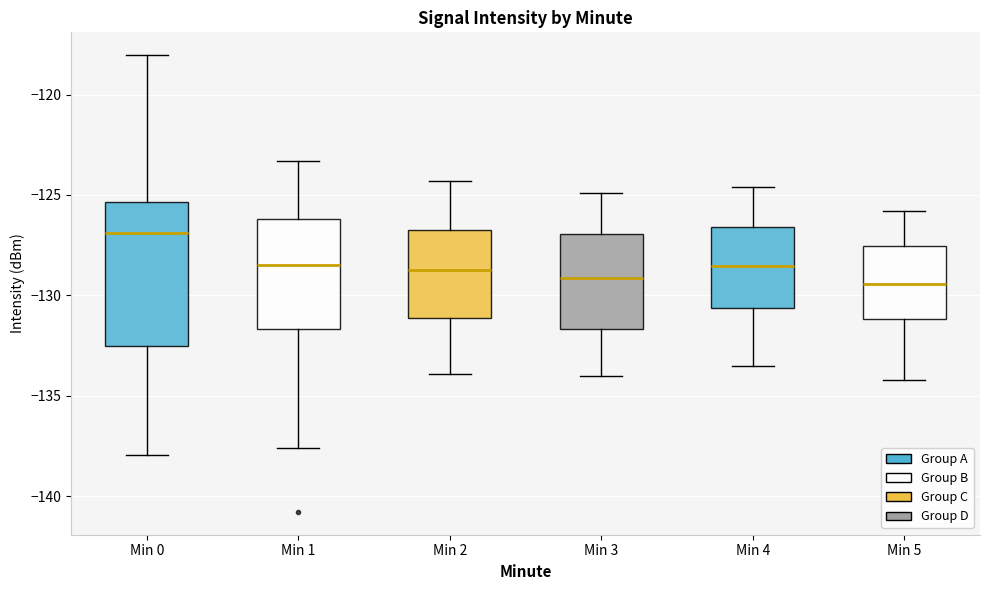

Reading left to right, read every box against the y-axis: the position of its median line, the range the box covers, and the ends of its whiskers. The values are not printed on the chart, so give them approximately, as read against the axis.

Min 0: median -127.0, box -132.5 to -125.5, whiskers -138.0 to -118.0
Min 1: median -128.5, box -131.5 to -126.0, whiskers -137.5 to -123.5
Min 2: median -128.5, box -131.0 to -126.5, whiskers -134.0 to -124.5
Min 3: median -129.0, box -131.5 to -127.0, whiskers -134.0 to -125.0
Min 4: median -128.5, box -130.5 to -126.5, whiskers -133.5 to -124.5
Min 5: median -129.5, box -131.0 to -127.5, whiskers -134.0 to -126.0